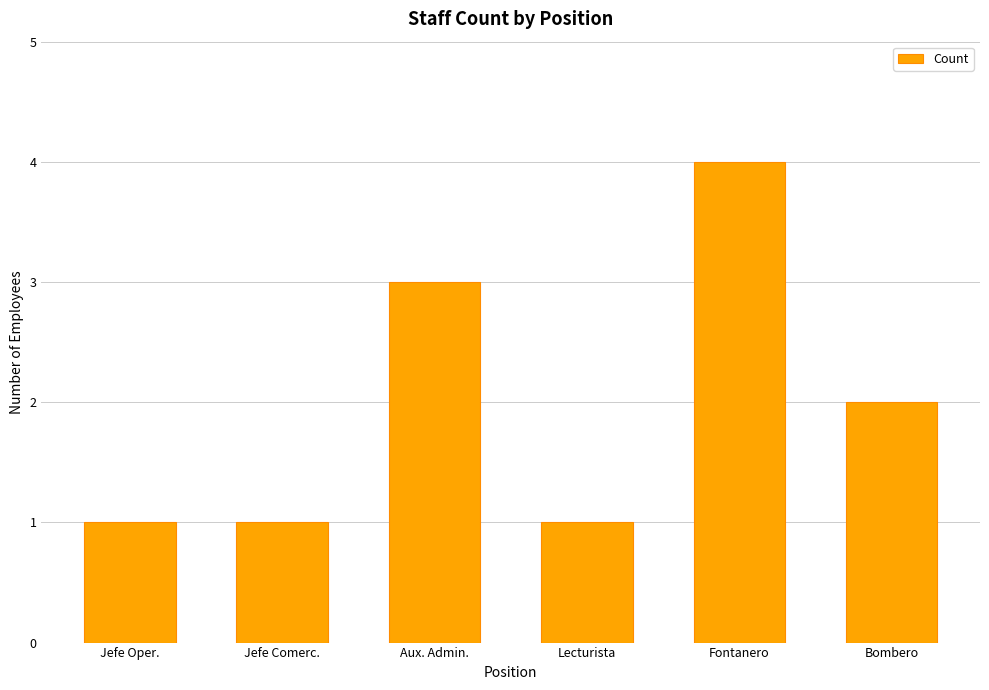

Count the number of data series in this chart.

1